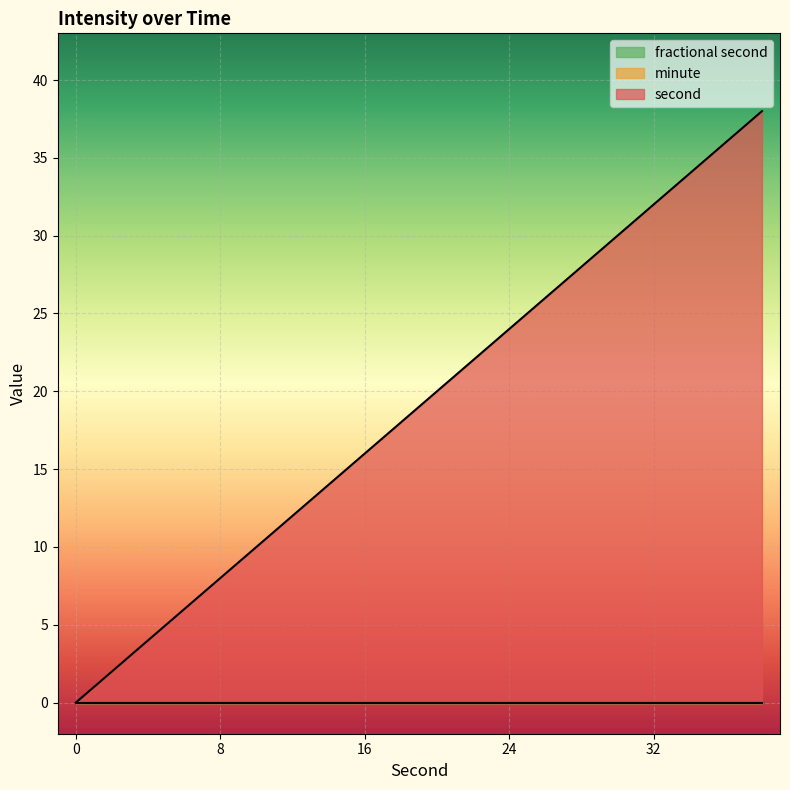

Reading left to right, list all the values displayed in this chart.

second: 0	2	4	6	8	10	12	14	16	18	20	22	24	26	28	30	32	34	36	38
minute: 0	0	0	0	0	0	0	0	0	0	0	0	0	0	0	0	0	0	0	0
fractional second: 0	0	0	0	0	0	0	0	0	0	0	0	0	0	0	0	0	0	0	0